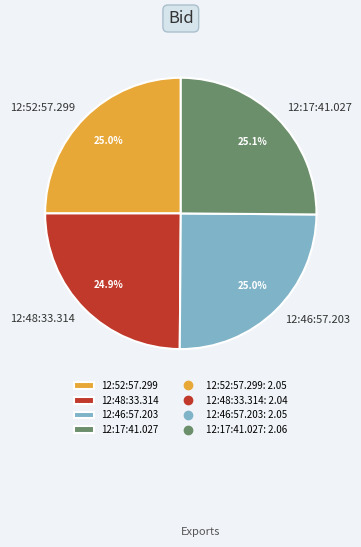

Approximately how many times larger is the value at 12:46:57.203 compared to 12:52:57.299?

1.0